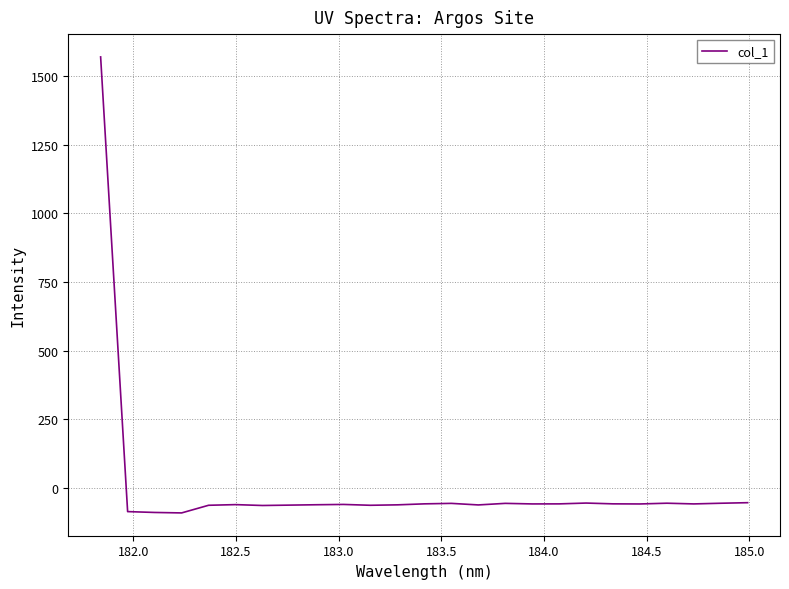

Is this an area chart (filled region under the line)?

No